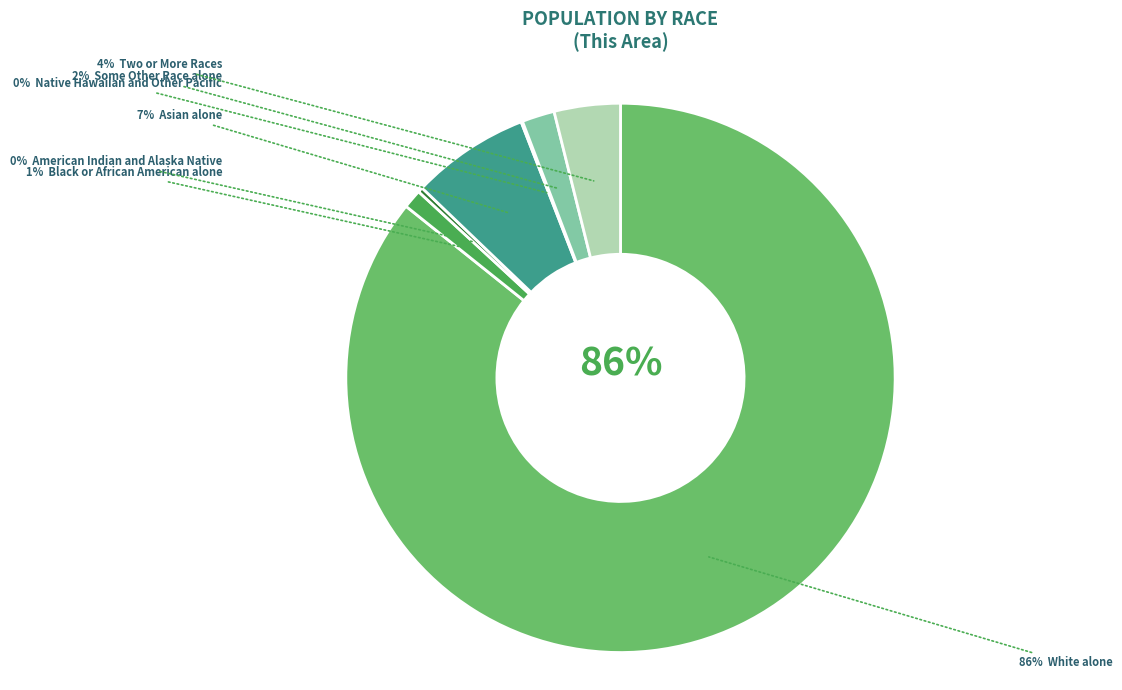

Is there any slice that represents more than half of the pie?

Yes